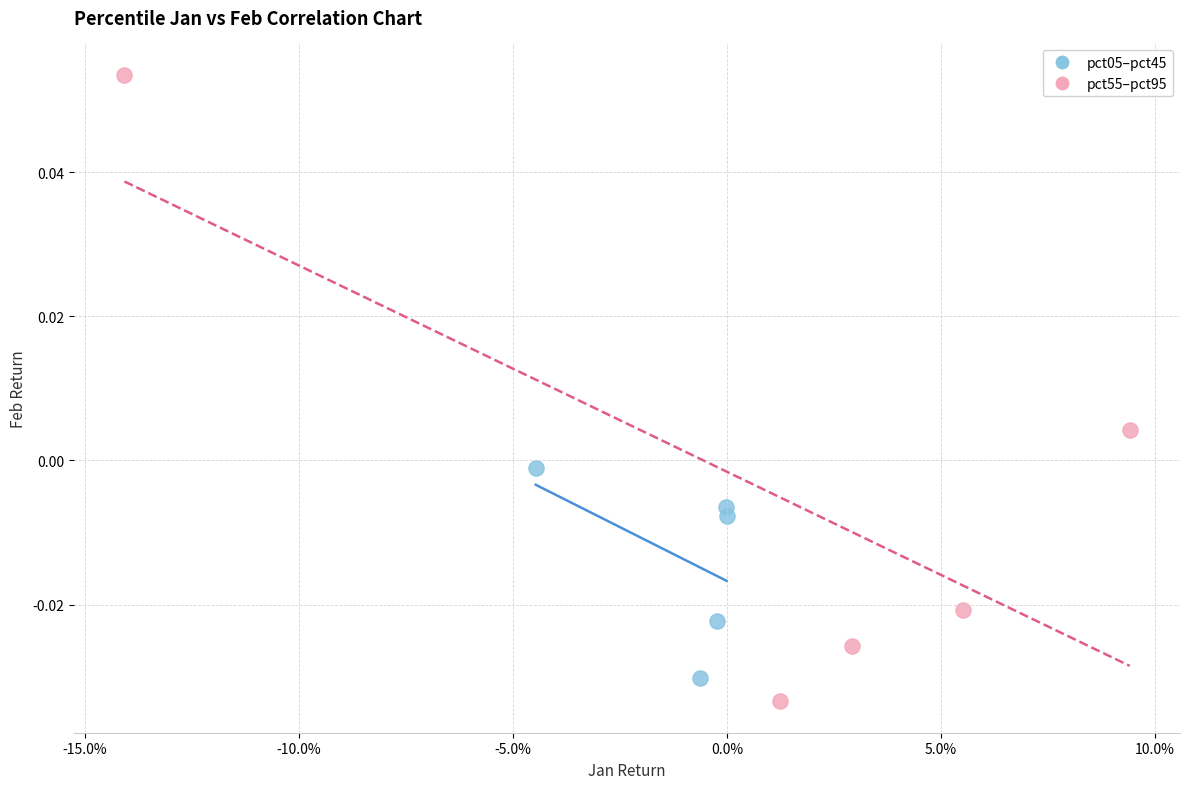

Which series contains the highest Y value?

pct55–pct95